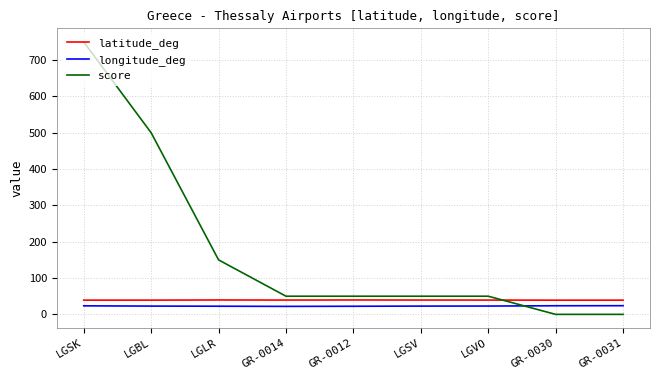

Between which two adjacent categories do longitude_deg and score first intersect?

LGVO and GR-0030